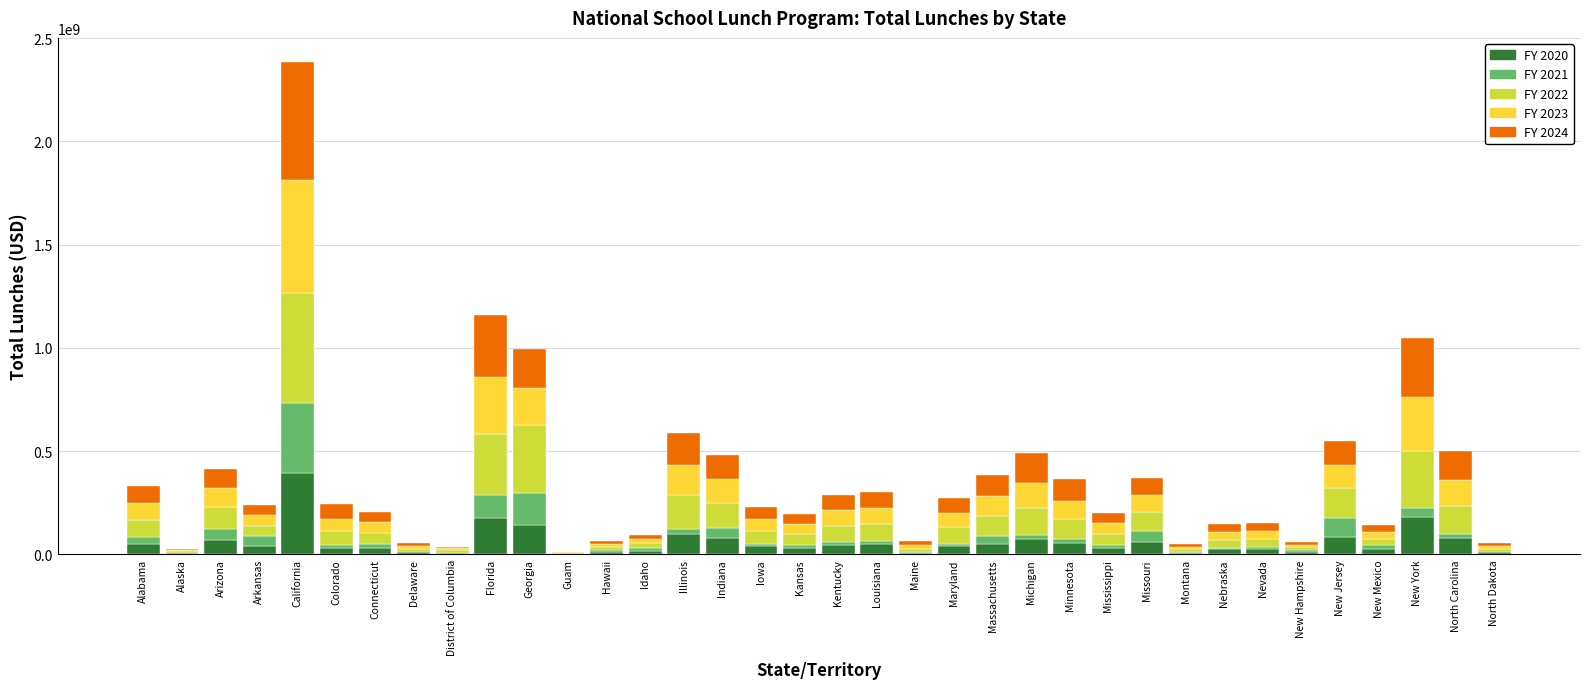

The value of FY 2020 at Louisiana is 51741667. True or false?

True